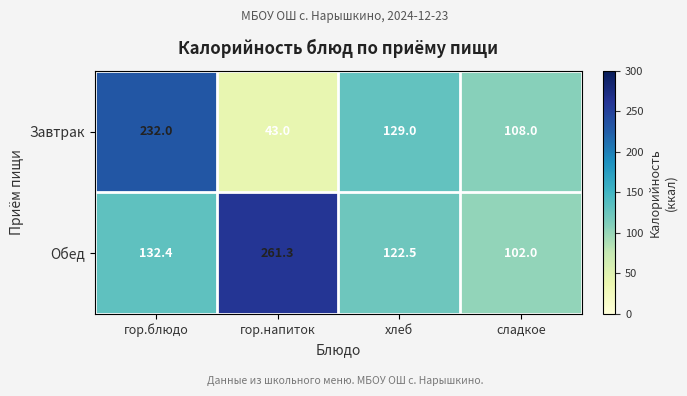

At which label does Завтрак reach its peak?

гор.блюдо